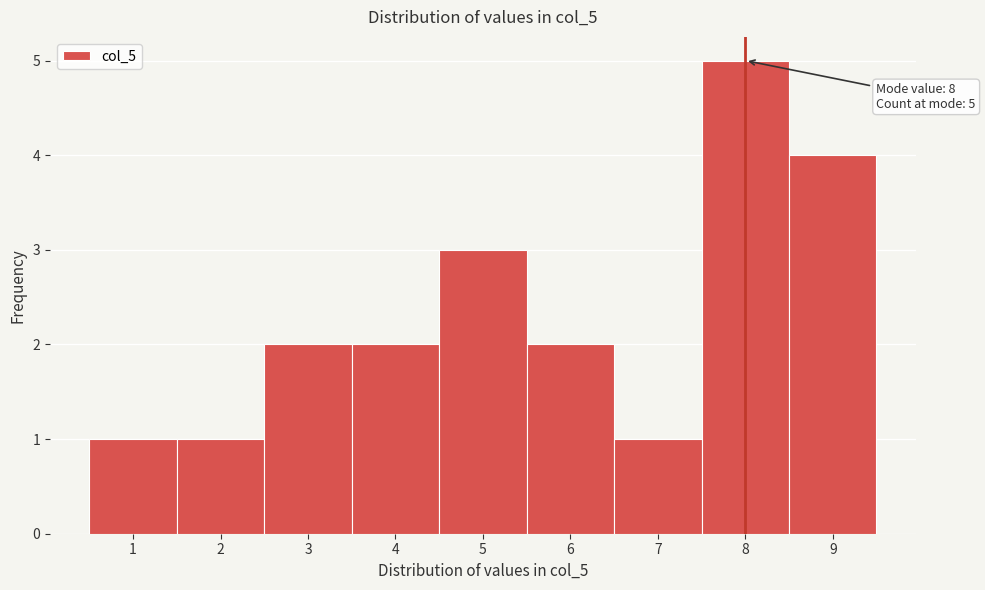

Over which range of the x-axis is the bar tallest?

7.5 to 8.5